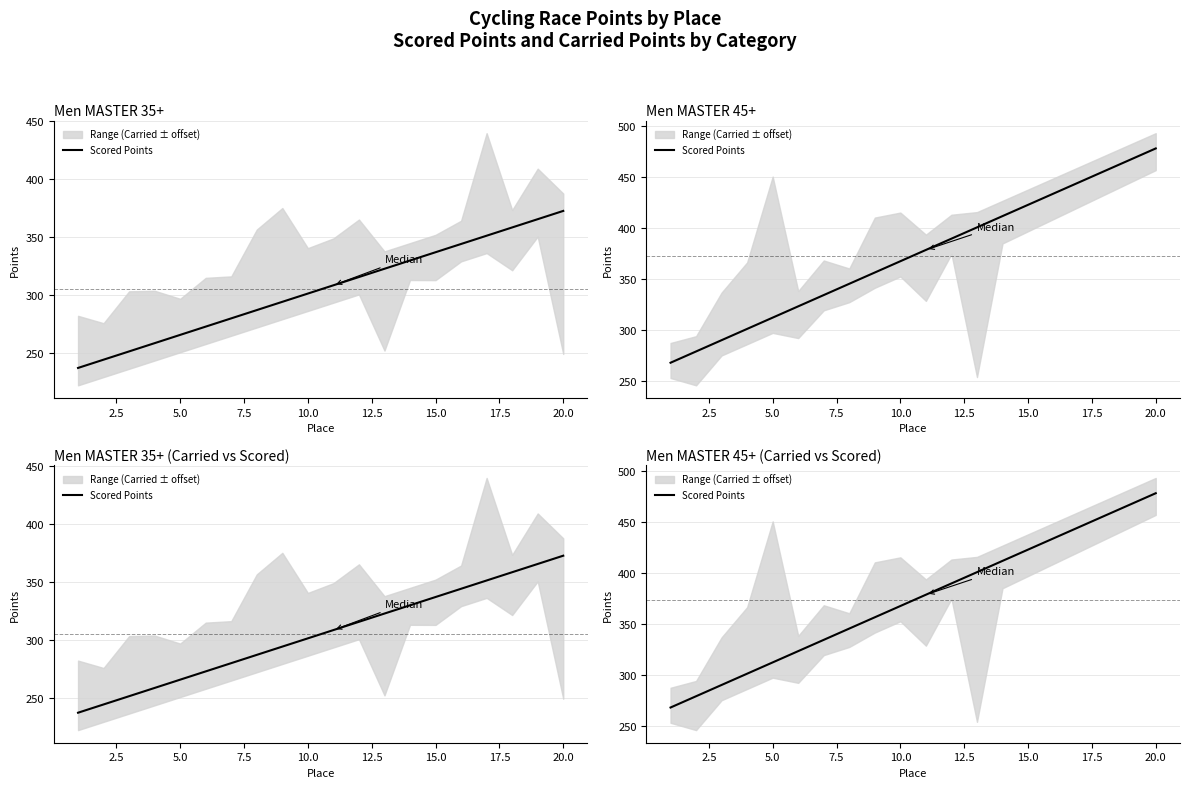

What is the difference between the maximum and minimum values?

210.4